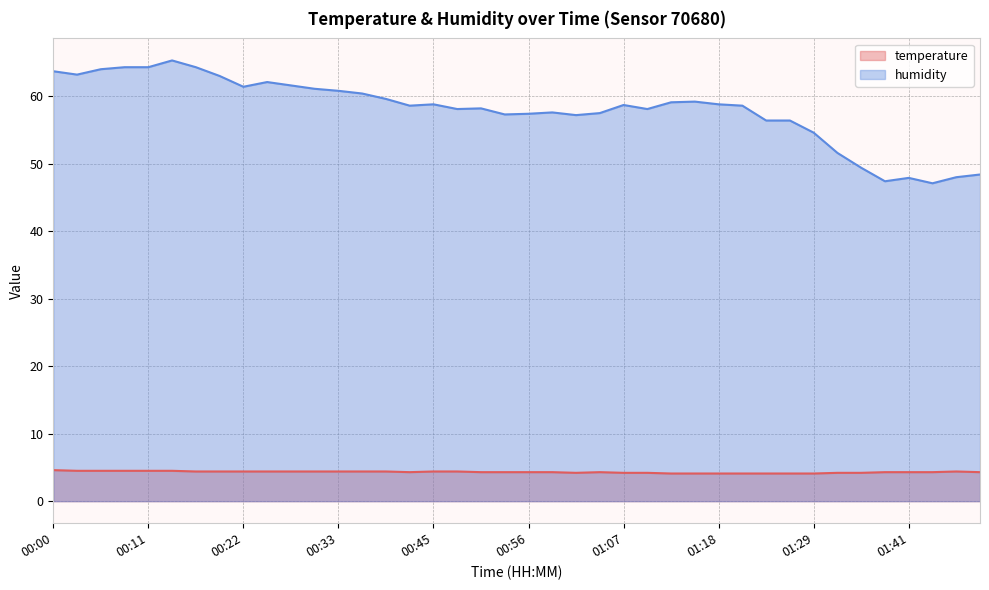

What is the spread (max minus min) of values at 00:05?

59.5